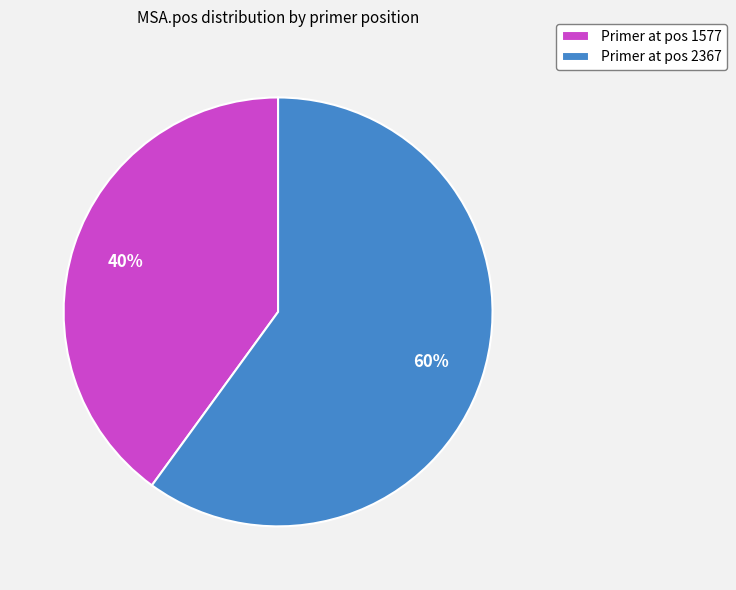

What is the smallest slice in the pie chart?

Primer at pos 1577